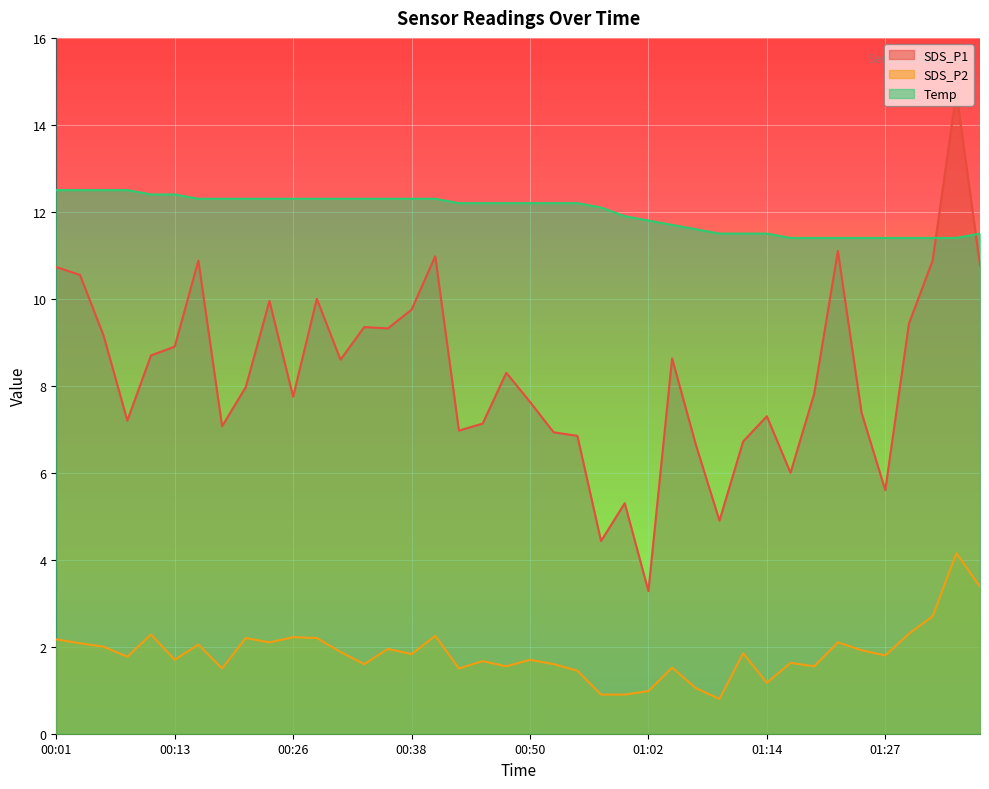

Rank the series at 01:22 from lowest to highest value.

SDS_P2, SDS_P1, Temp